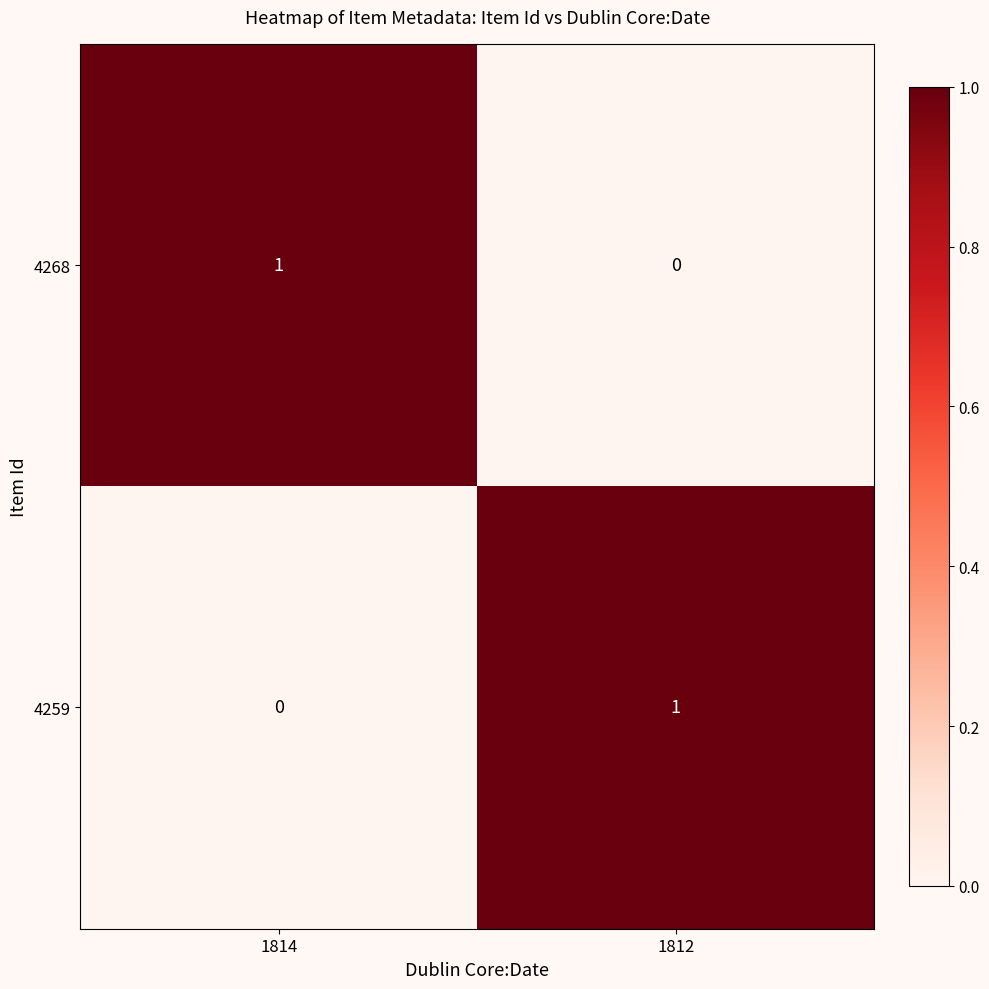

Rank the categories by 4259 value from highest to lowest.

1812, 1814